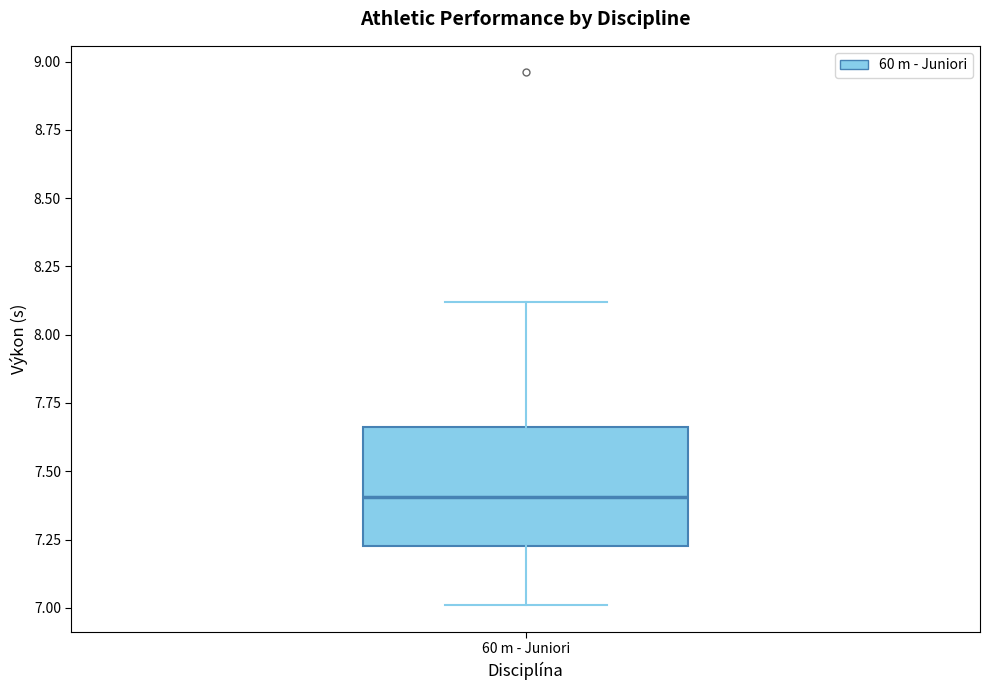

Read this box plot against the y-axis: the position of the median line, the range covered by the box, and the ends of both whiskers. The values are not printed on the chart, so give them approximately, as read against the axis.

median 7.40, box 7.25 to 7.65, whiskers 7.00 to 8.10